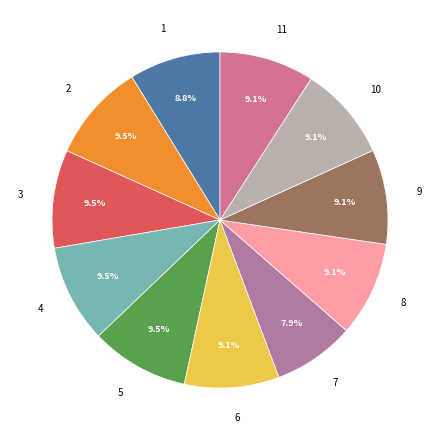

How many segments does this pie chart have?

11